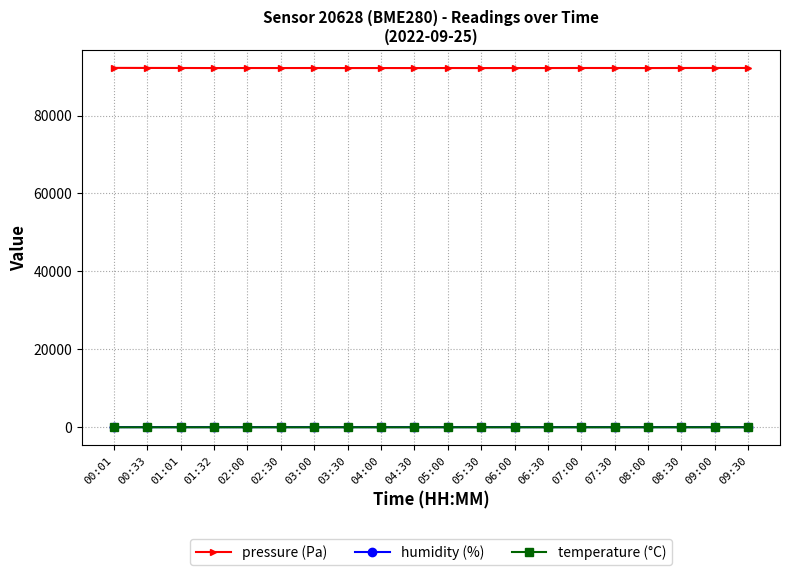

At how many categories does at least one series exceed 45436?

20